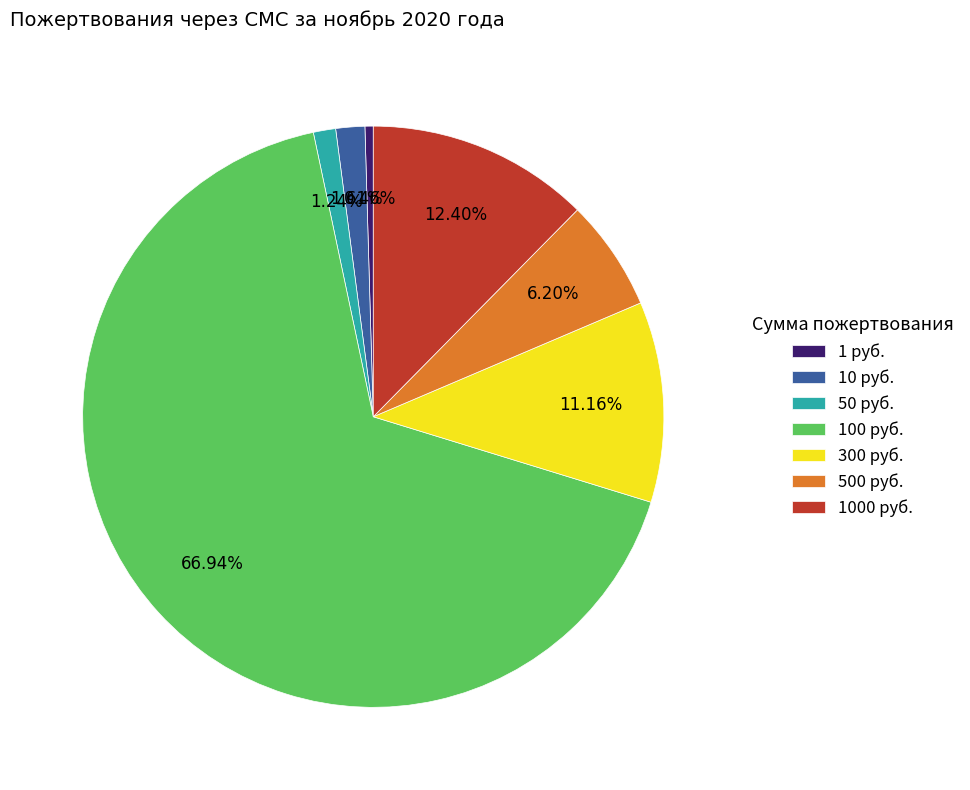

Which has a higher value, 1000 руб. or 1 руб.?

1000 руб.